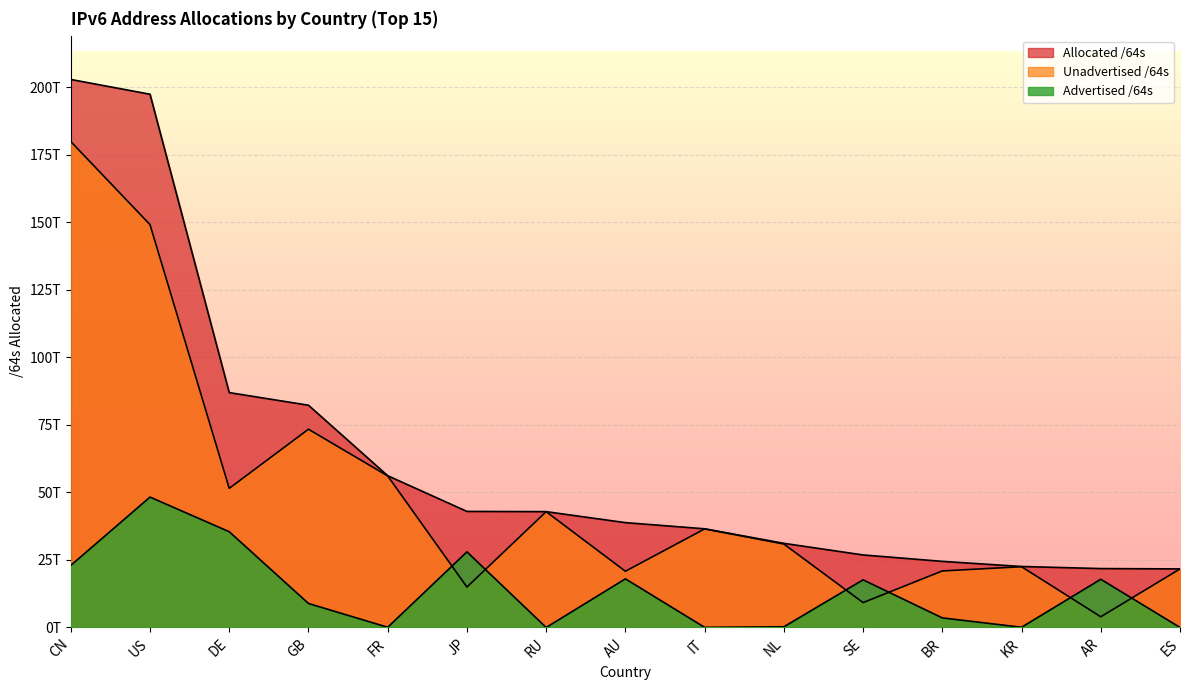

Between GB and AU, which series saw the biggest shift?

Unadvertised /64s